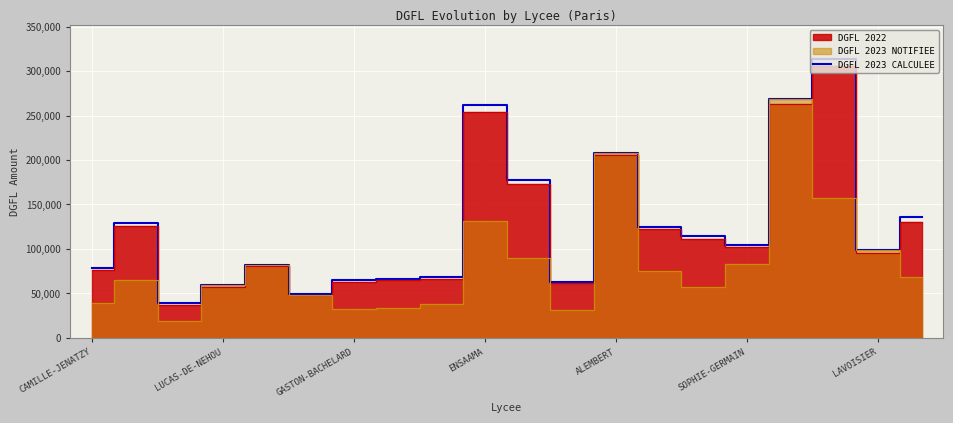

What is the value of the 10th point from the left?

262139